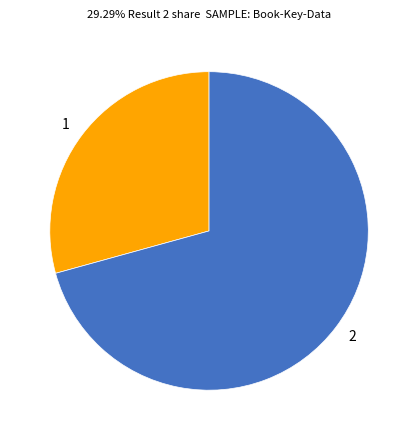

How many segments does this pie chart have?

2